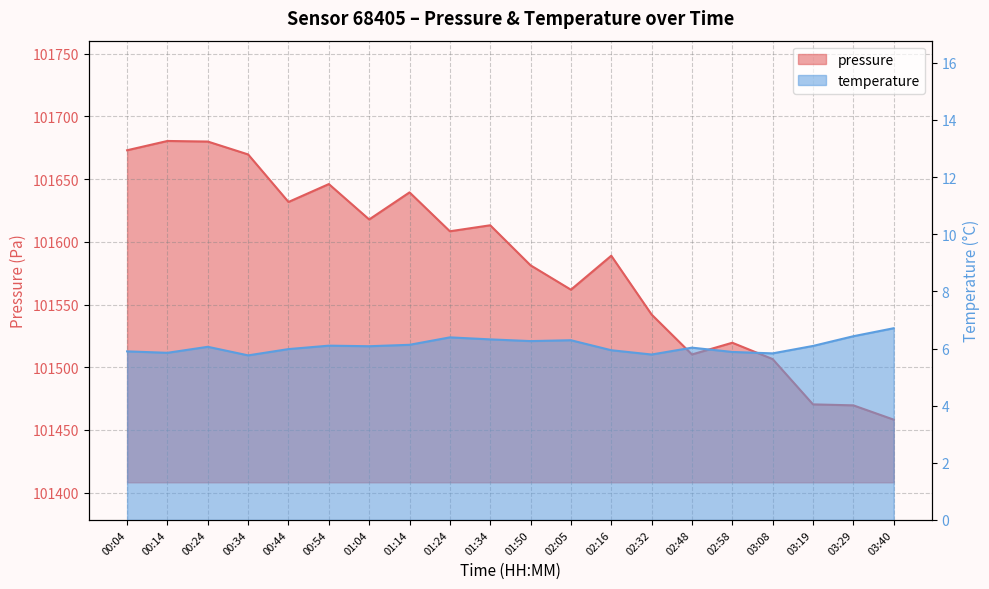

What is the smallest value displayed?

5.8